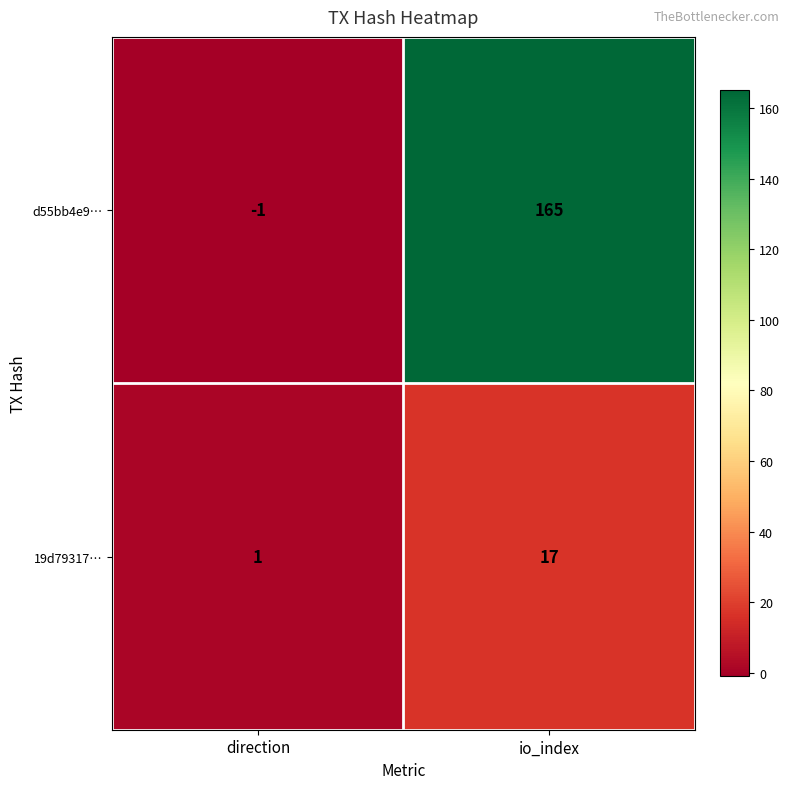

What is the total value across all series at io_index?

182